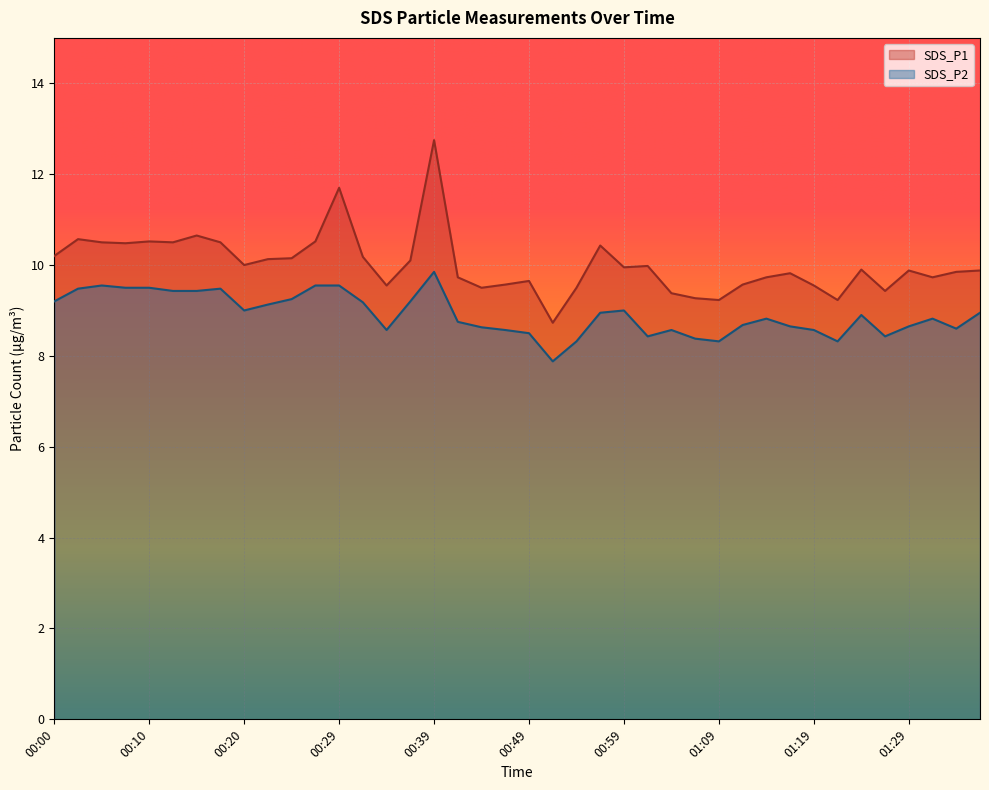

What is the lowest value of the SDS_P1 series?

8.7